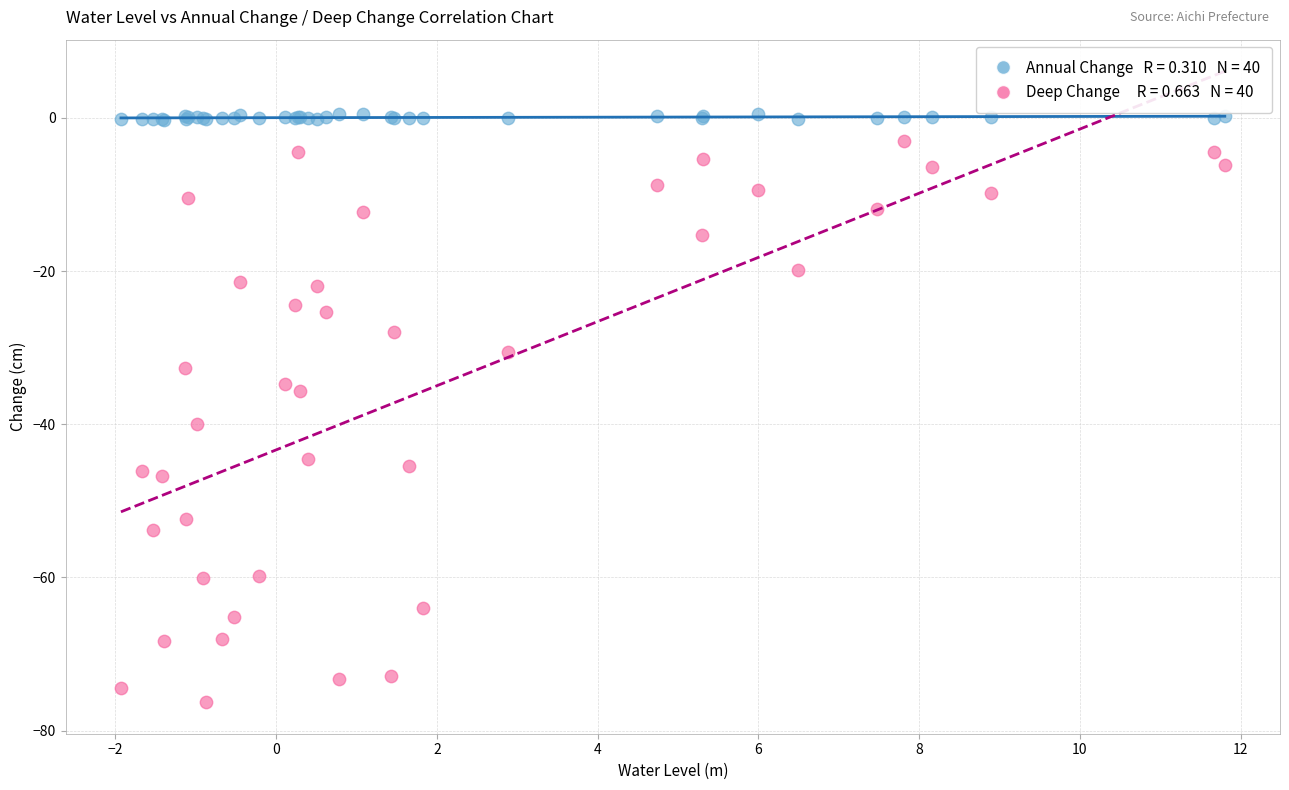

Across all series, what Y value is closest to -37?

-35.6